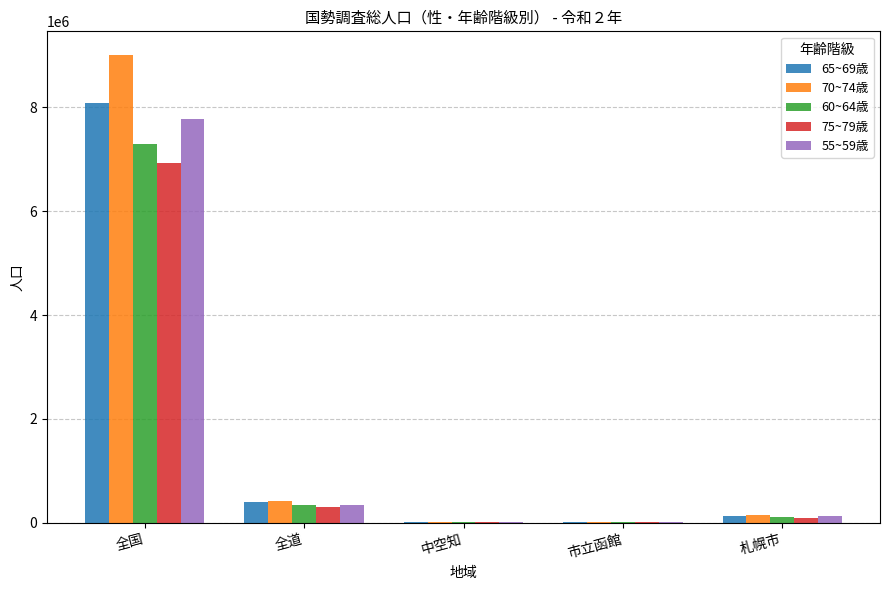

What is the difference between the 75~79歳 values at 札幌市 and 全道?

208449